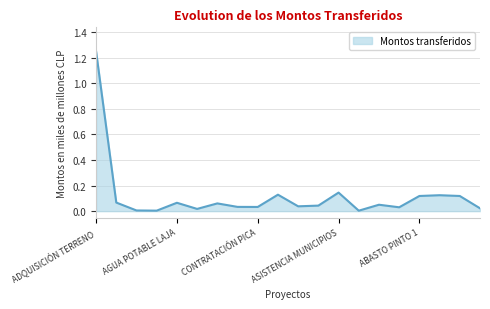

Does the chart display data point markers on the line(s)?

No